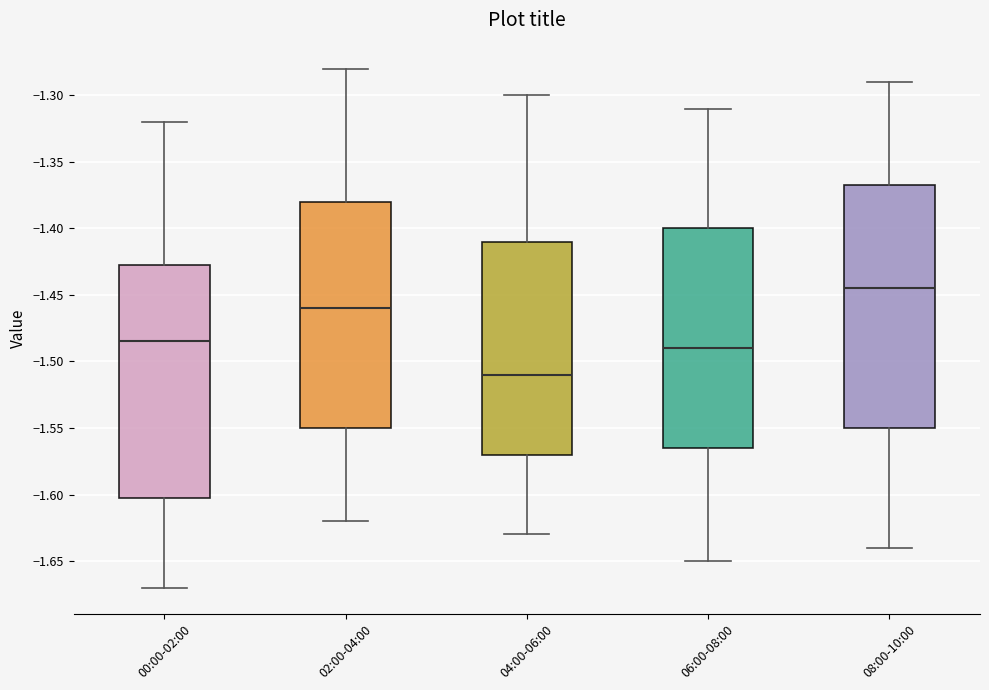

Reading left to right, read every box against the y-axis: the position of its median line, the range the box covers, and the ends of its whiskers. The values are not printed on the chart, so give them approximately, as read against the axis.

00:00-02:00: median -1.485, box -1.600 to -1.425, whiskers -1.670 to -1.320
02:00-04:00: median -1.460, box -1.550 to -1.380, whiskers -1.620 to -1.280
04:00-06:00: median -1.510, box -1.570 to -1.410, whiskers -1.630 to -1.300
06:00-08:00: median -1.490, box -1.565 to -1.400, whiskers -1.650 to -1.310
08:00-10:00: median -1.445, box -1.550 to -1.365, whiskers -1.640 to -1.290